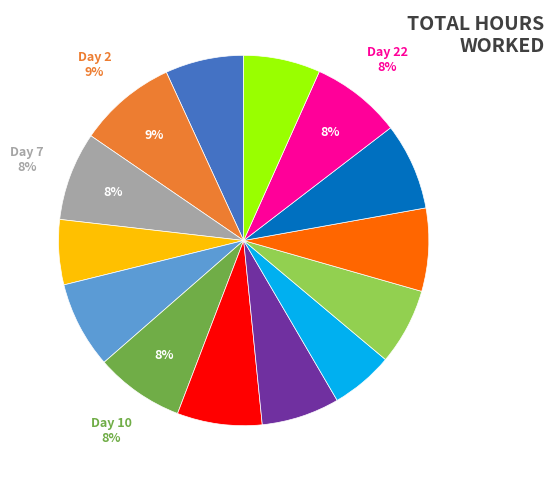

To the nearest percent, what is the average slice percentage?

7%